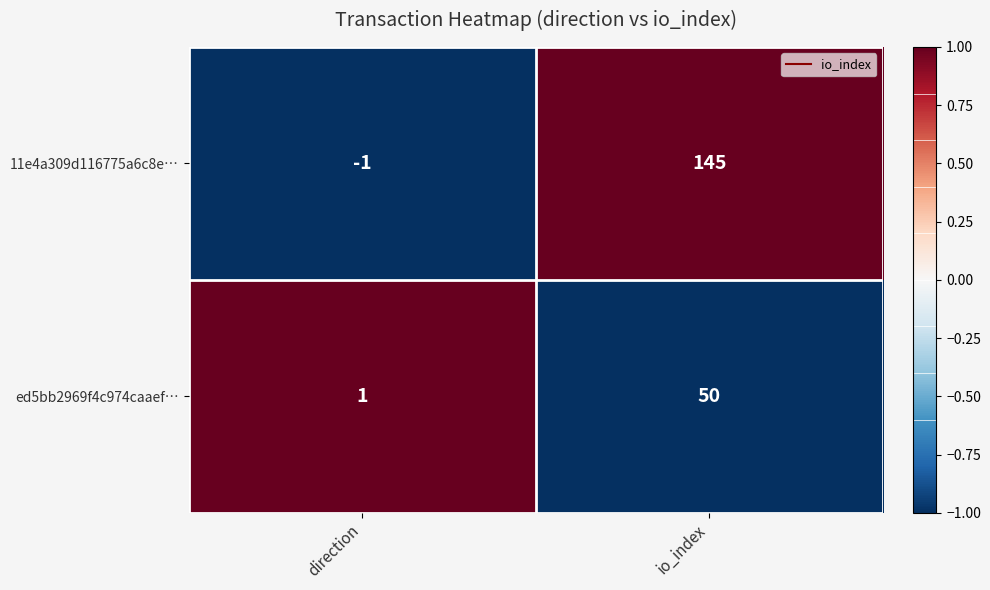

How many categories are shown in the chart?

2